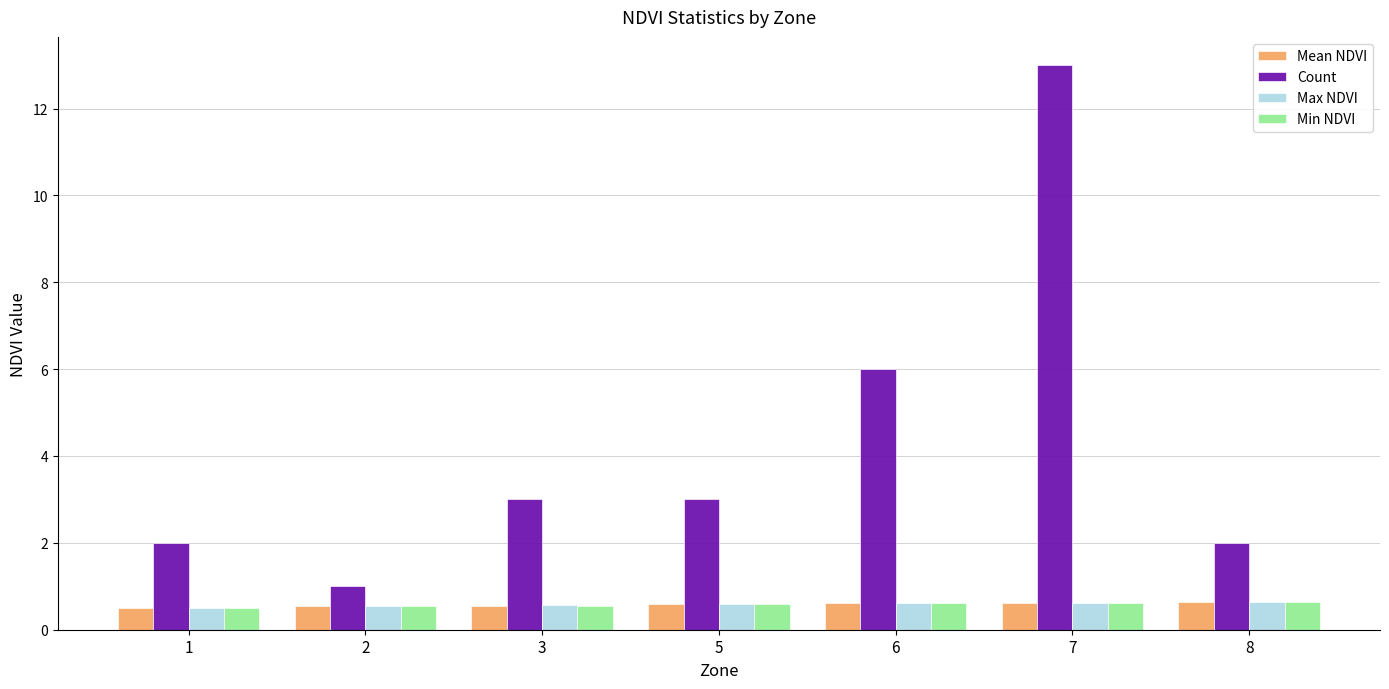

What is the difference between the maximum and minimum values in the Count series?

12.0